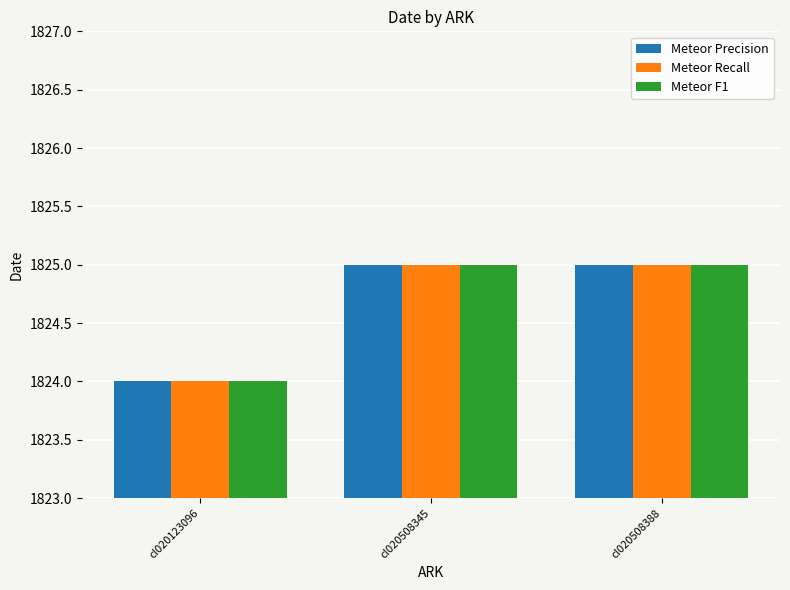

What is the highest value of the Meteor Recall series?

1825